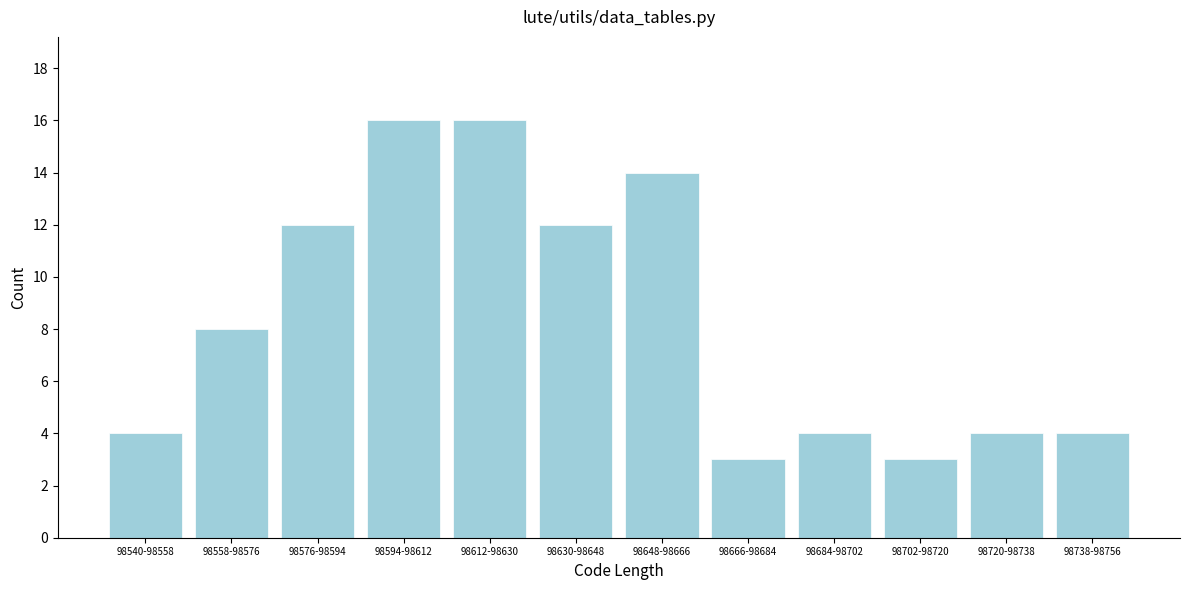

Reading right to left, transcribe all the data shown in this chart.

98738-98756=4	98720-98738=4	98702-98720=3	98684-98702=4	98666-98684=3	98648-98666=14	98630-98648=12	98612-98630=16	98594-98612=16	98576-98594=12	98558-98576=8	98540-98558=4